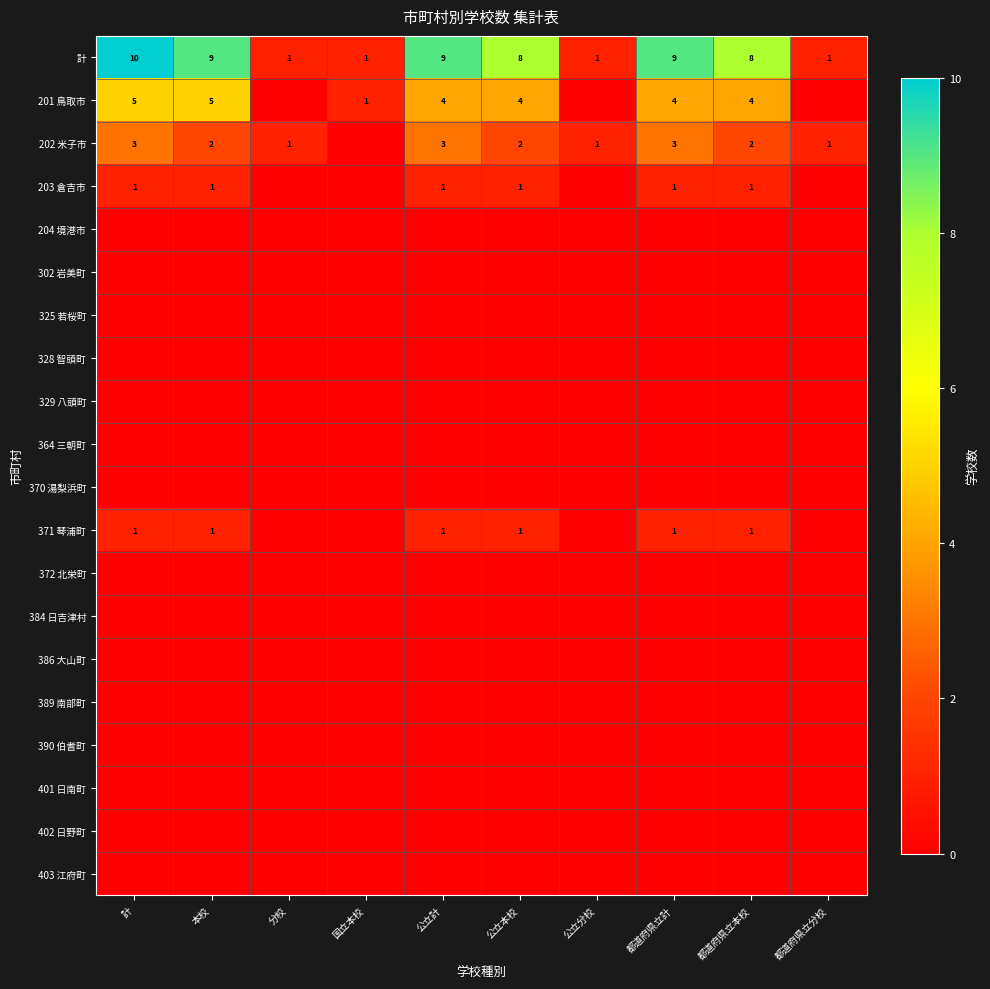

How many categories are shown in the chart?

10